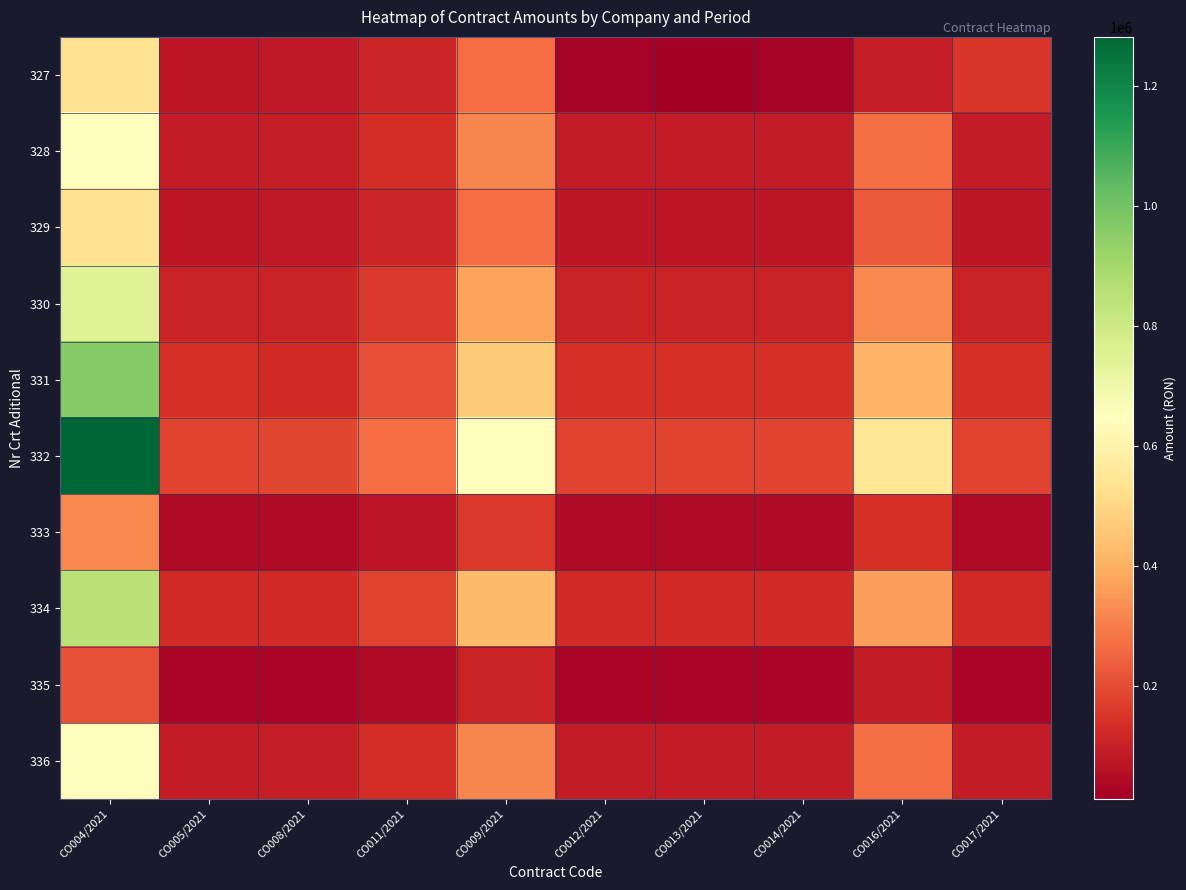

Between CO004/2021 and CO005/2021, which is larger?

CO004/2021